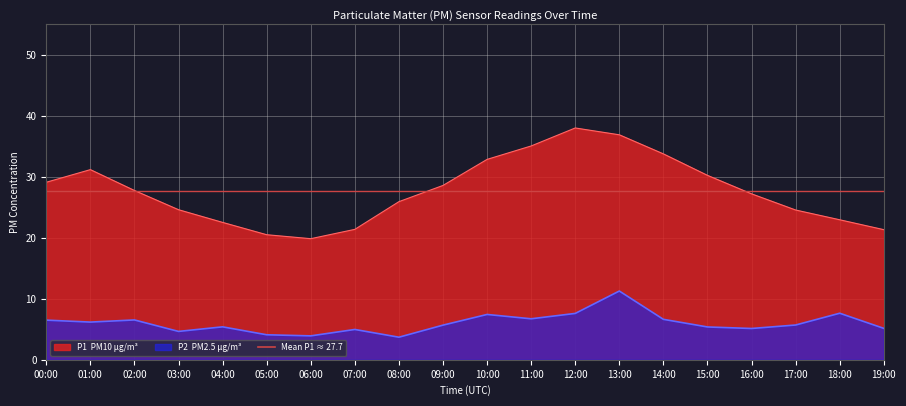

Is it true that the value at 18:00 is 22.9?

True